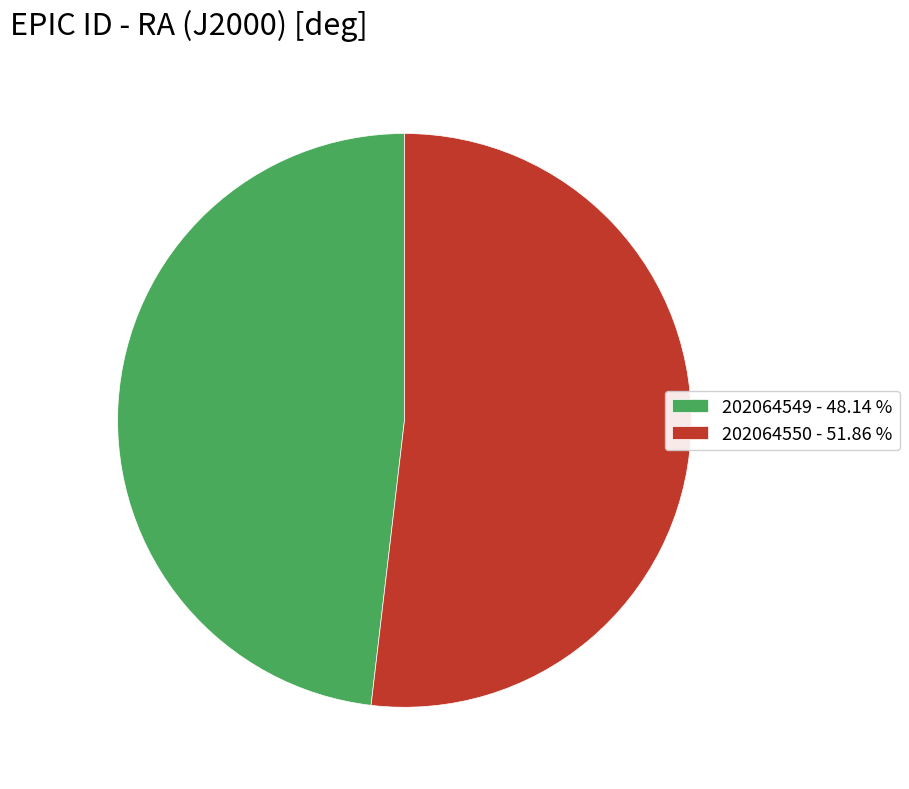

Which category accounts for the majority?

202064550